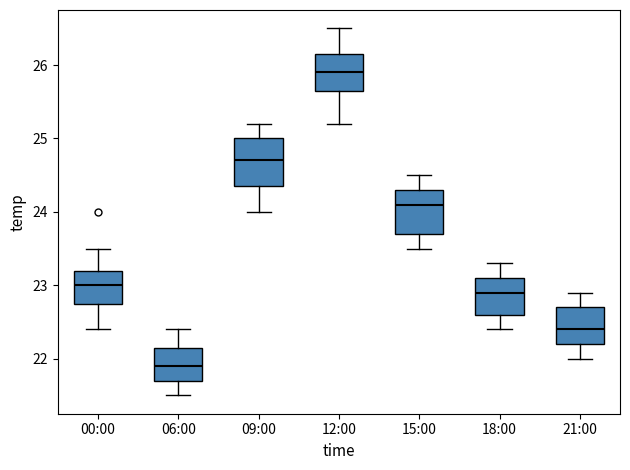

Where is the lower edge of the box for 06:00 on the y-axis? The values are not printed on the chart, so give them approximately, as read against the axis.

21.7